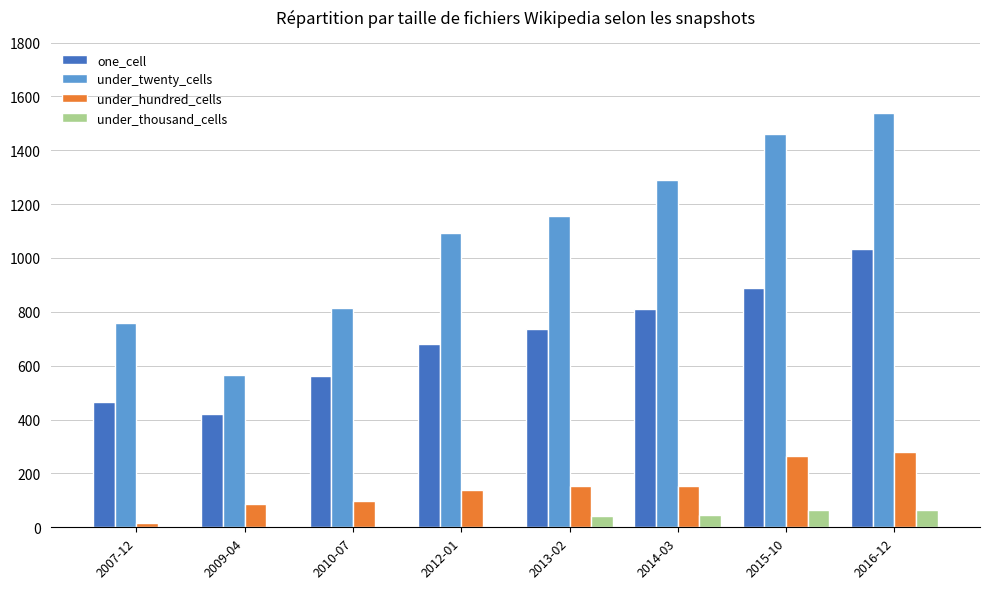

The value of under_twenty_cells at 2015-10 is 447. True or false?

False